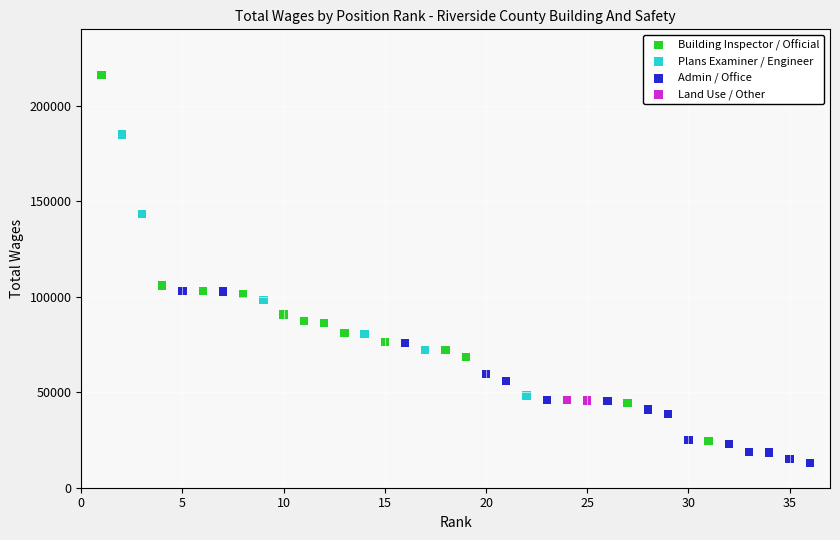

What are all the series names shown in the legend?

Building Inspector / Official, Plans Examiner / Engineer, Admin / Office, Land Use / Other